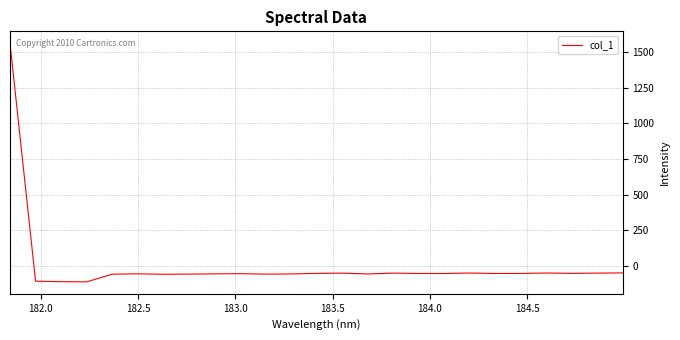

What is the smallest value displayed?

-111.9